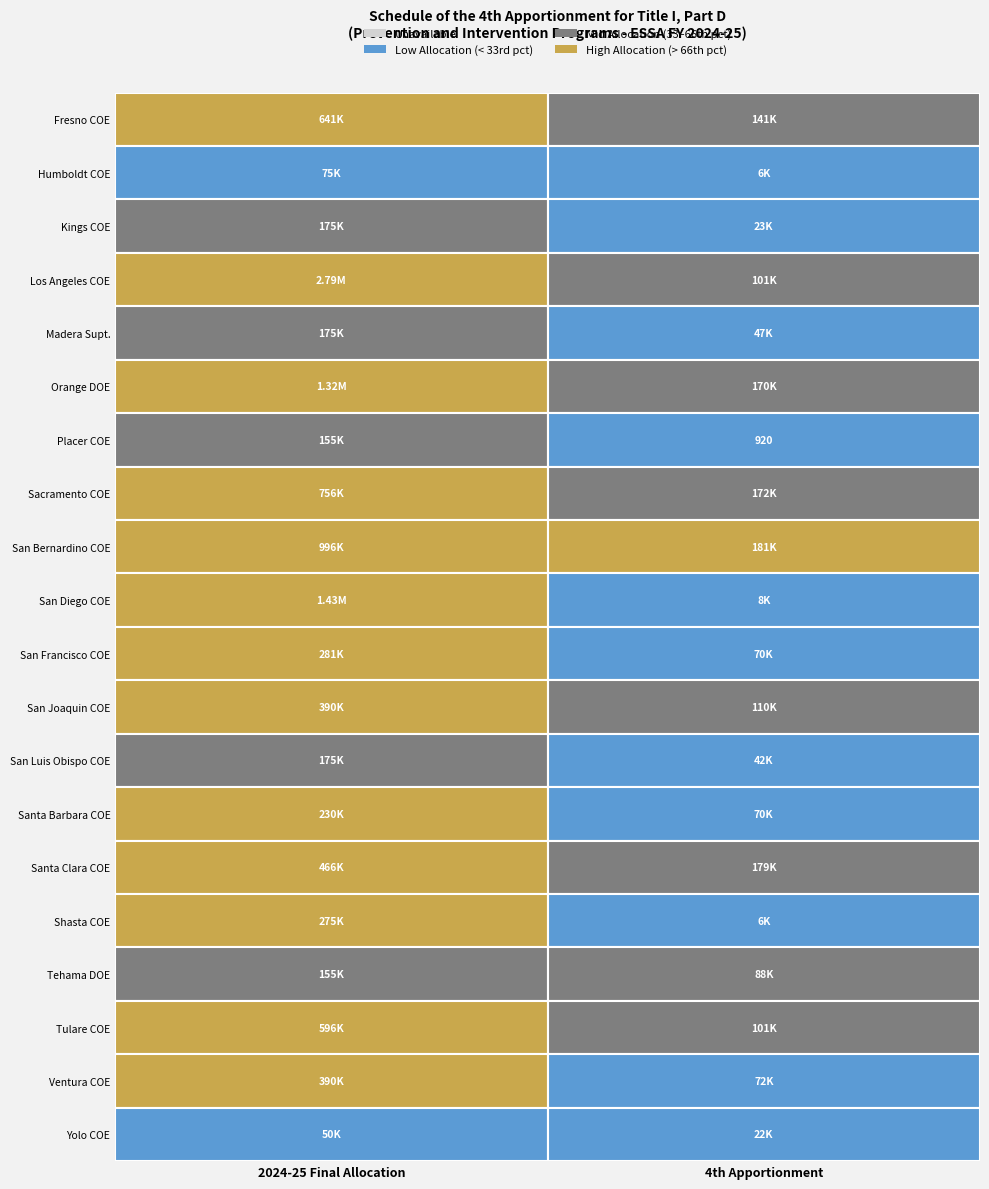

What is the sum of the Los Angeles County Office of Education values at 4th Apportionment and 2024-25 Final Allocation?

2888993